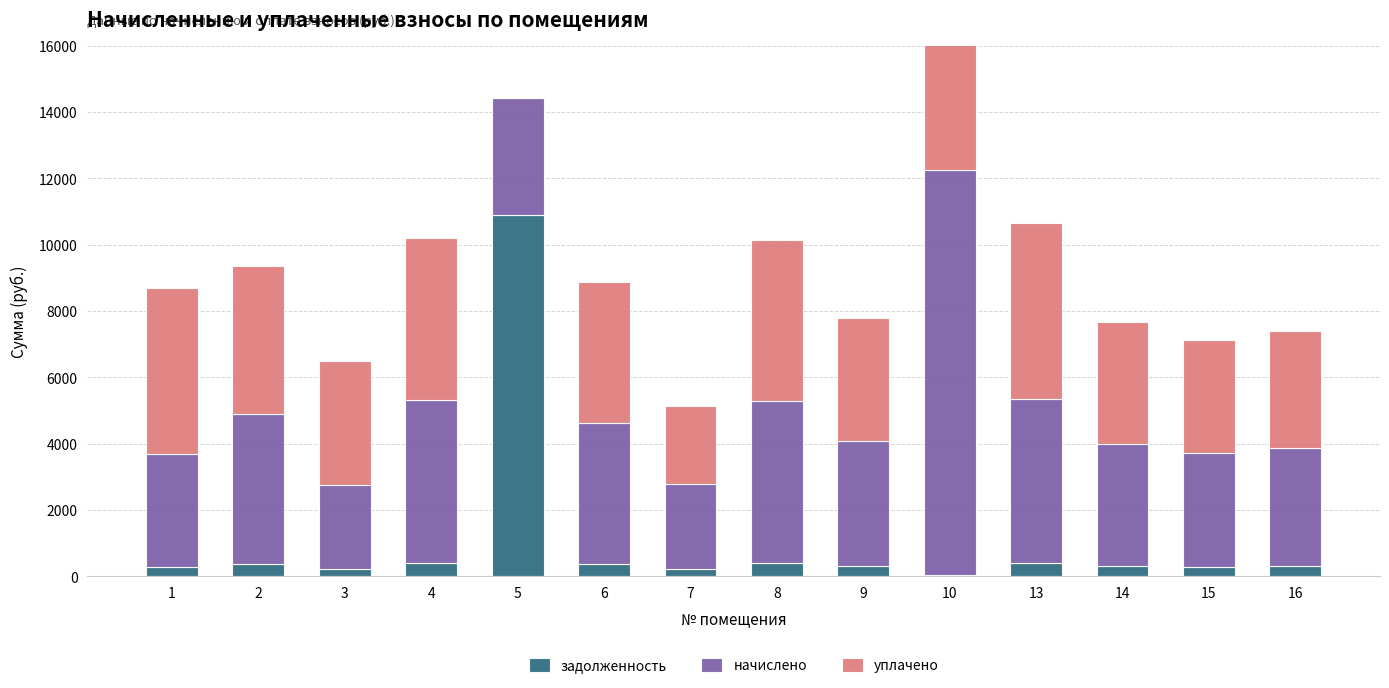

What is the difference between the maximum and minimum values in the начислено series?

9659.5